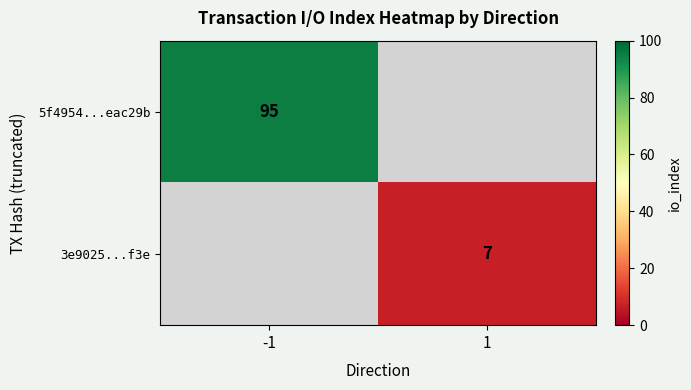

Is it true that 3e9025...f3e equals 10 at 1?

False